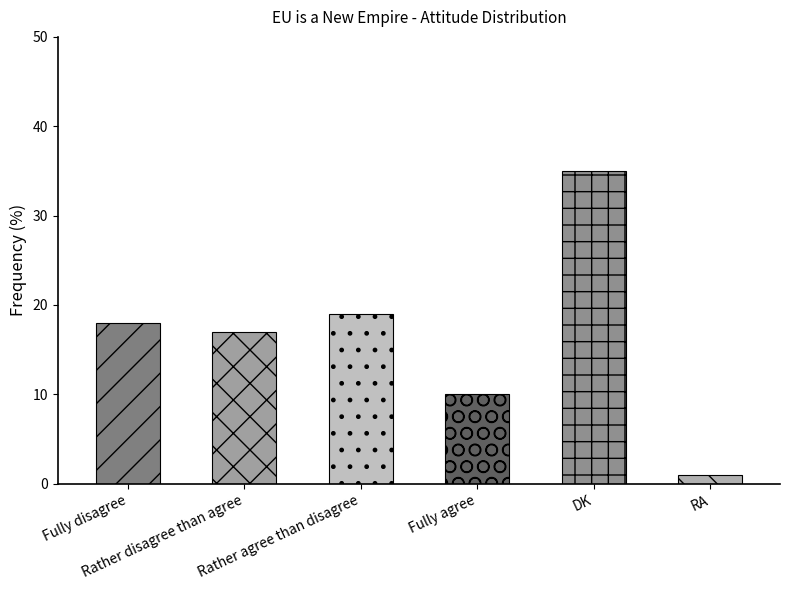

Reading left to right, transcribe all the data shown in this chart.

18	17	19	10	35	1